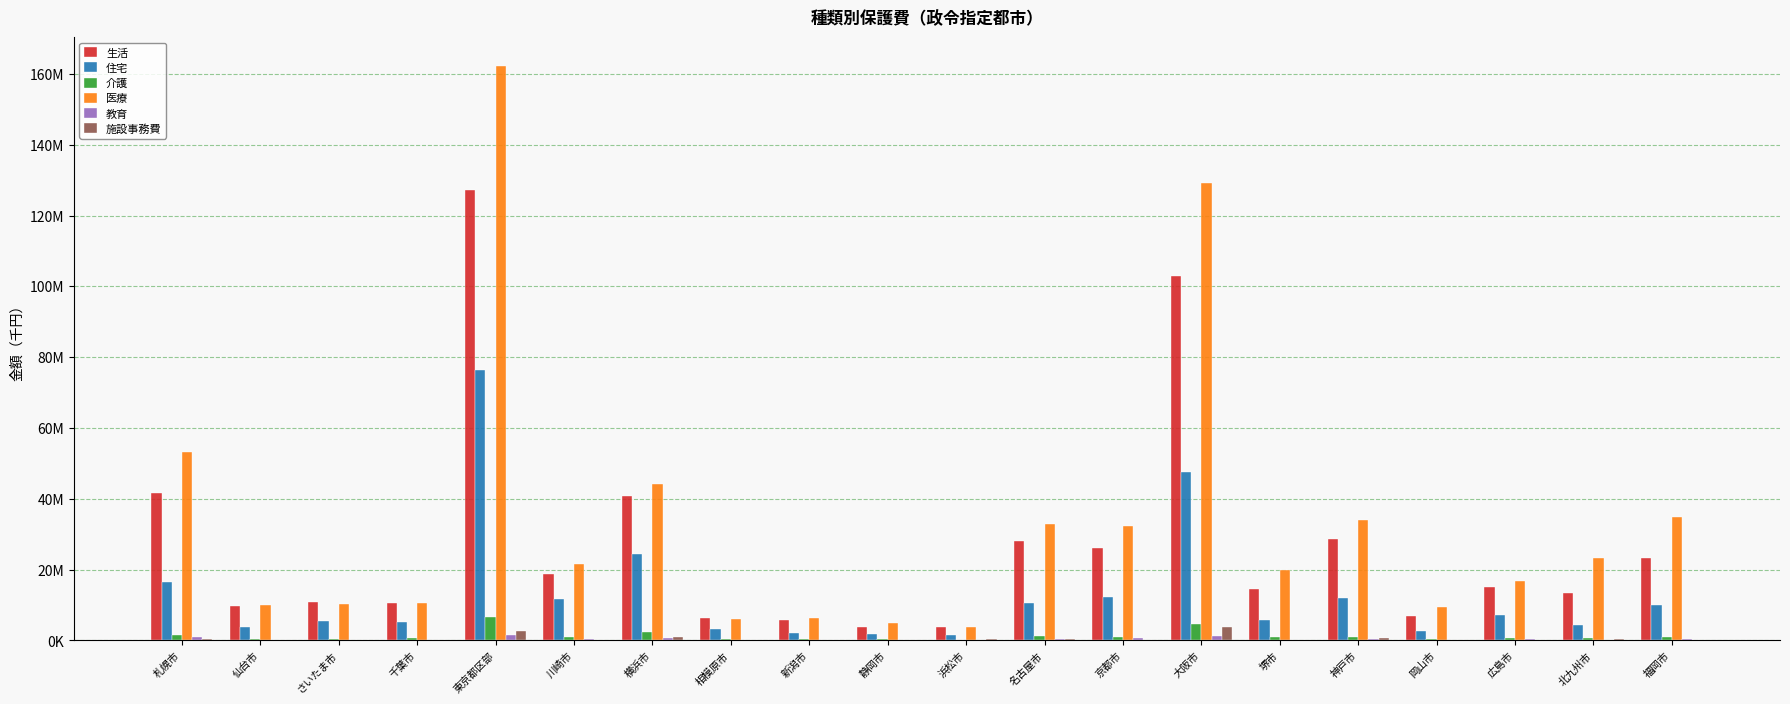

Are the bars horizontal?

No